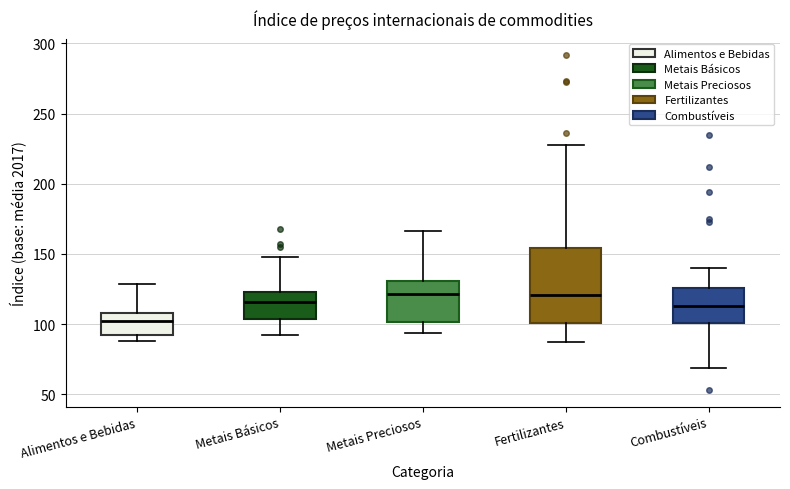

Reading left to right, transcribe this box plot: for each box, give where its median line is, the range the box spans, and where its two whiskers end, as read against the y-axis. The values are not printed on the chart, so give them approximately, as read against the axis.

Alimentos e Bebidas: median 100, box 90 to 110, whiskers 90 (just below the box's lower edge) to 130
Metais Básicos: median 115, box 105 to 125, whiskers 90 to 150
Metais Preciosos: median 120, box 100 to 130, whiskers 95 to 165
Fertilizantes: median 120, box 100 to 155, whiskers 85 to 225
Combustíveis: median 115, box 100 to 125, whiskers 70 to 140